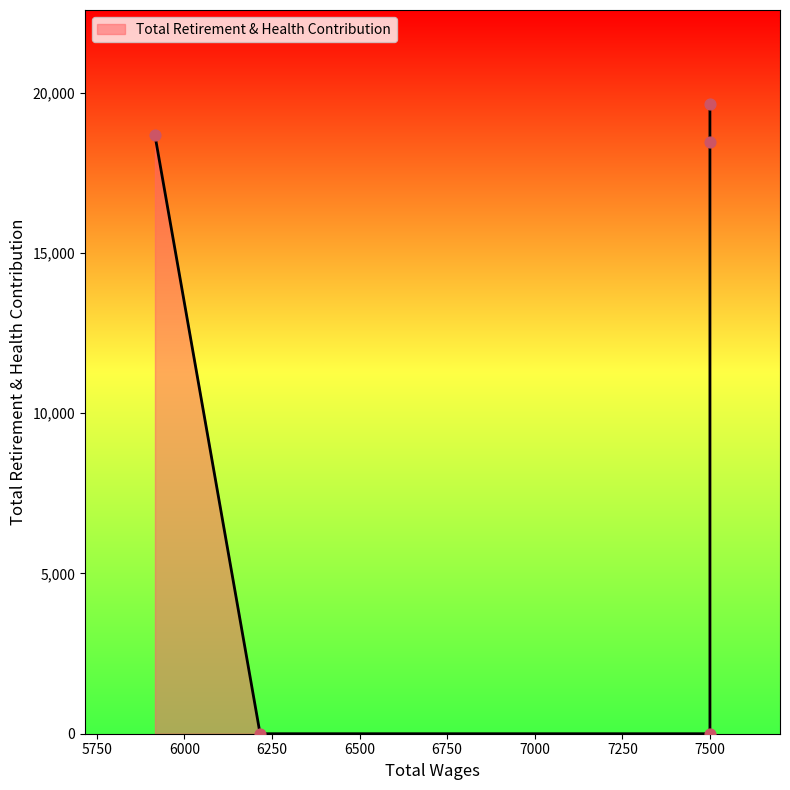

What is the change in value from 7500.0 to 7500.0?

+1183